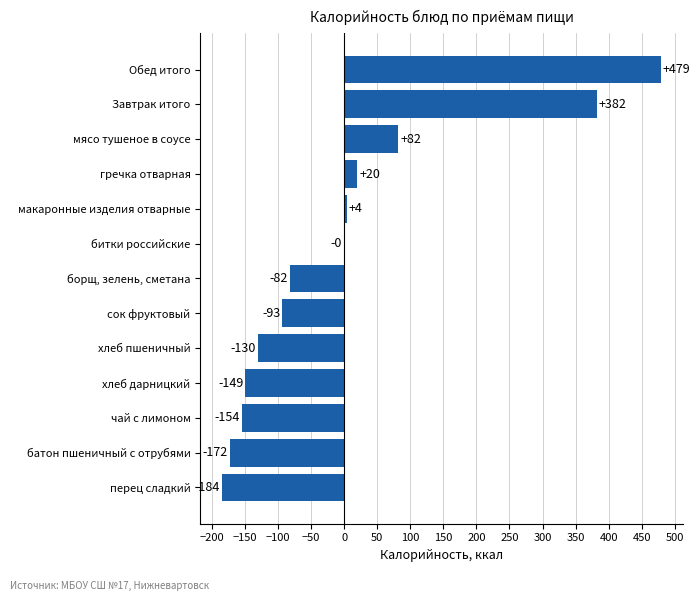

What is the approximate value at сок фруктовый?

-93.2